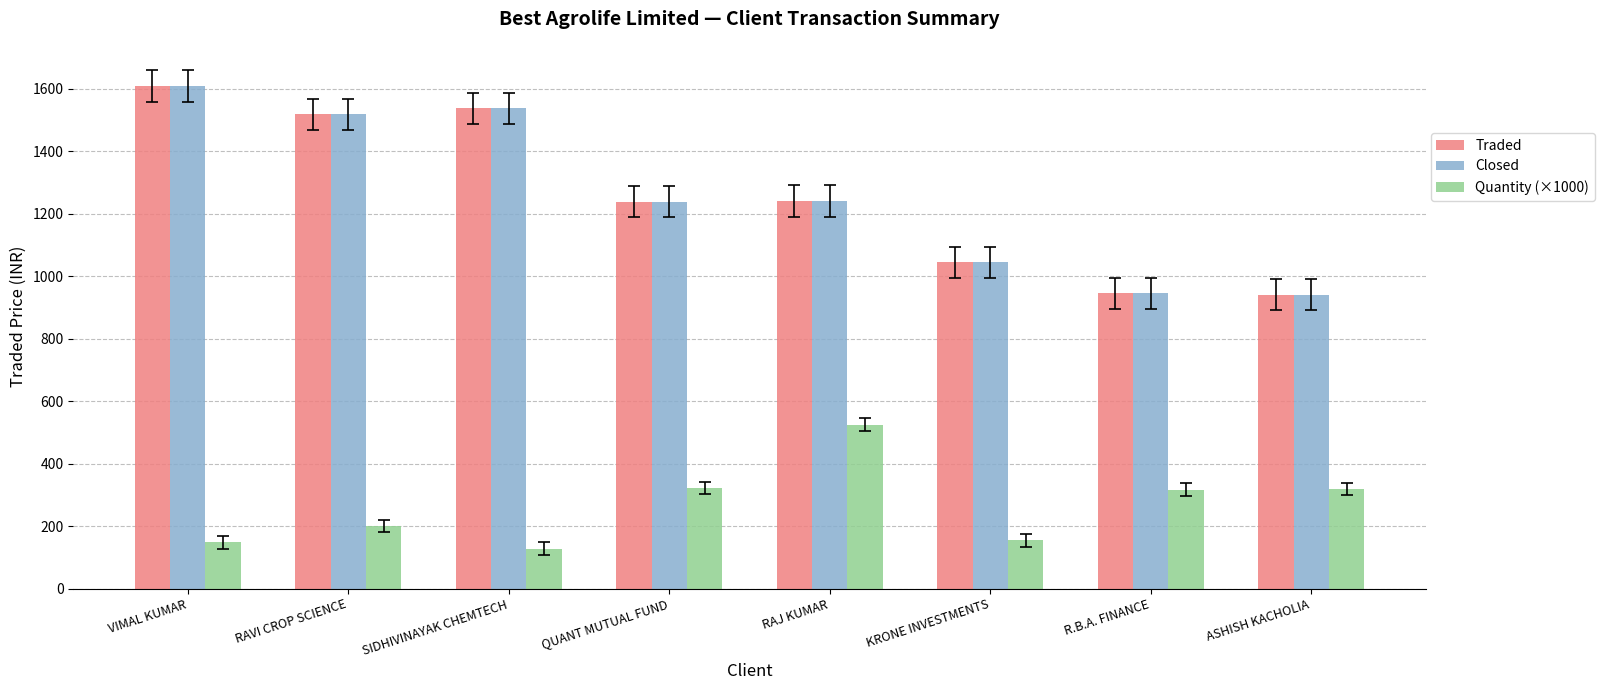

At which category is the sum across all series the highest?

VIMAL KUMAR